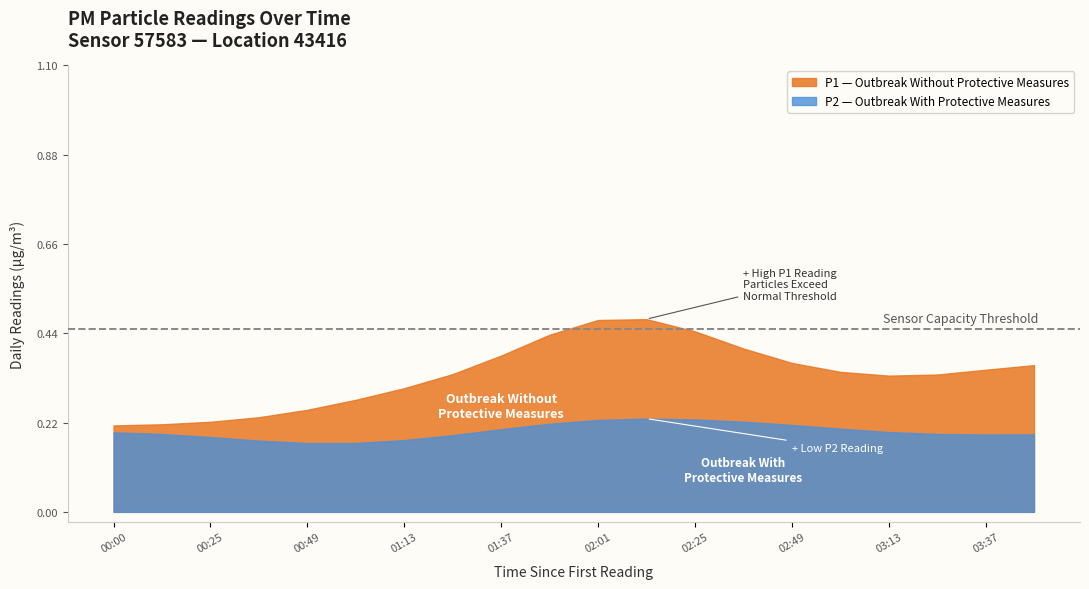

At which label does P2 reach its minimum?

00:49